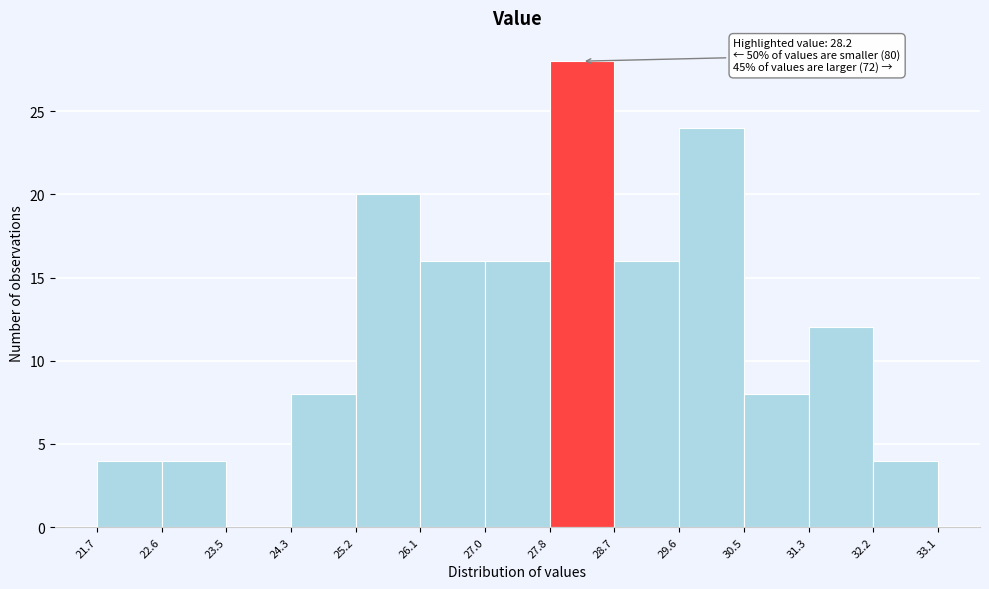

Over which range of the x-axis is the bar tallest?

27.8 to 28.7